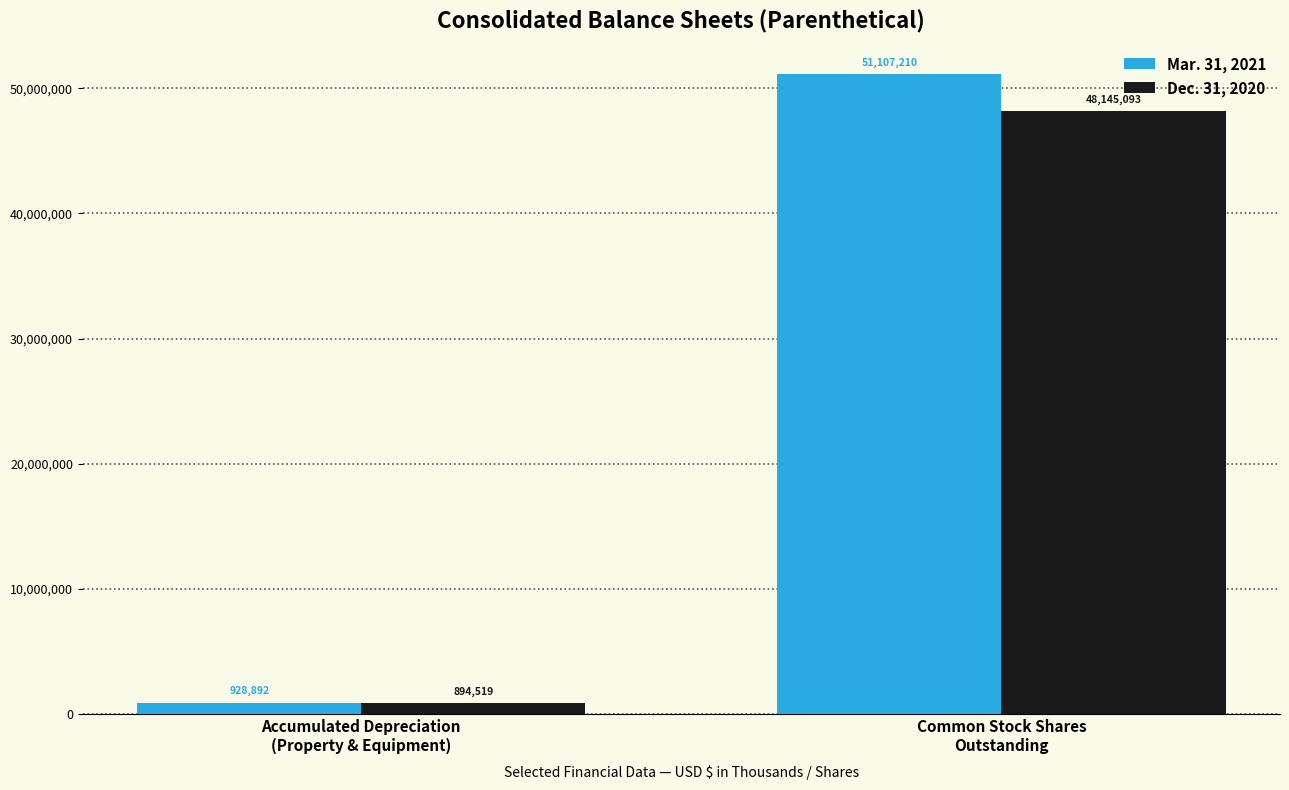

What is the difference between the highest and lowest values at Common Stock Shares
Outstanding?

2962117